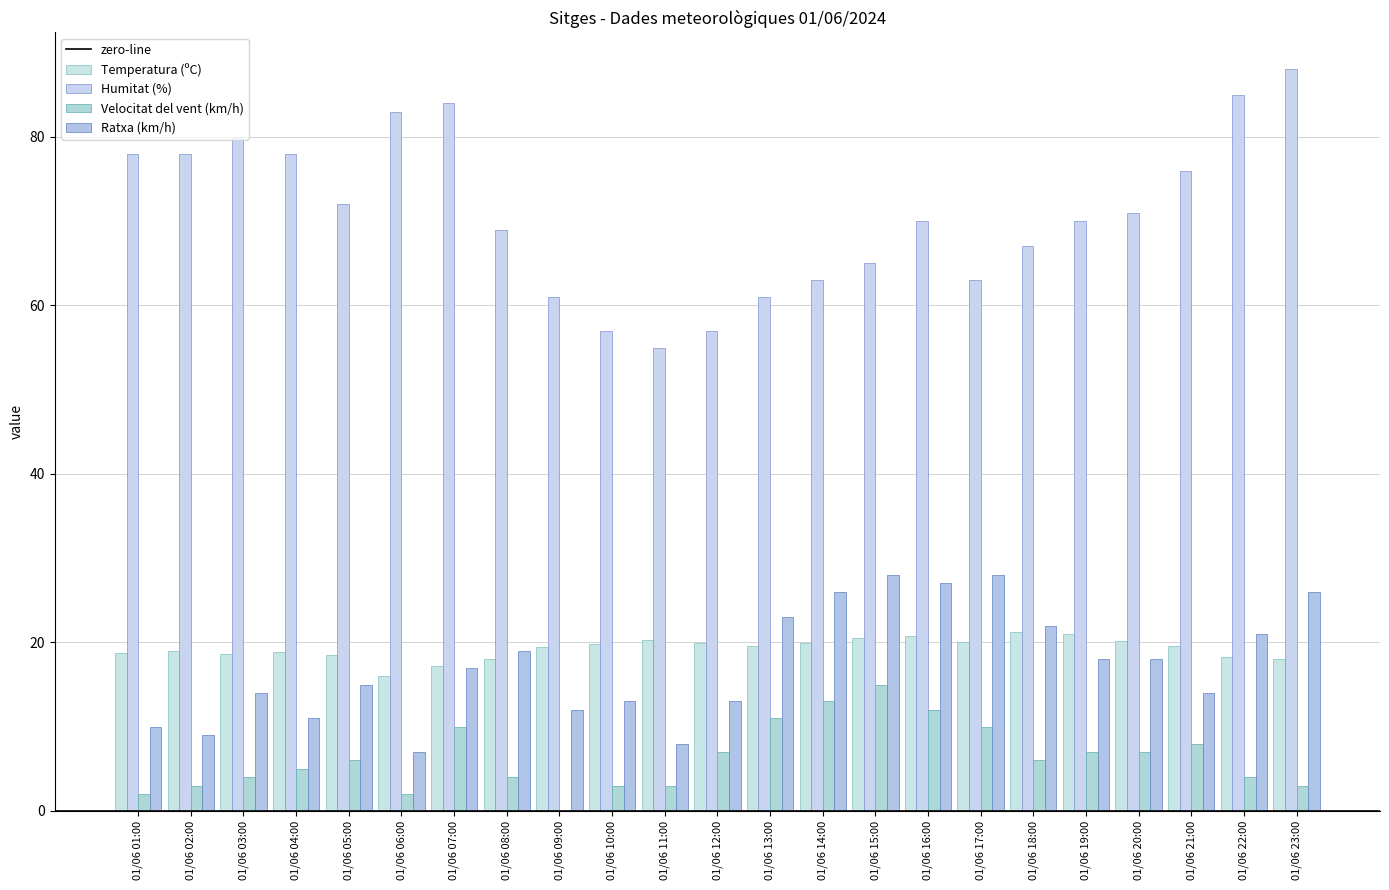

Reading left to right, transcribe all the data shown in this chart.

Temperatura (ºC): 01/06 01:00=18.8	01/06 02:00=19.0	01/06 03:00=18.6	01/06 04:00=18.9	01/06 05:00=18.5	01/06 06:00=16.0	01/06 07:00=17.2	01/06 08:00=18.0	01/06 09:00=19.5	01/06 10:00=19.8	01/06 11:00=20.3	01/06 12:00=19.9	01/06 13:00=19.6	01/06 14:00=19.9	01/06 15:00=20.5	01/06 16:00=20.8	01/06 17:00=20.1	01/06 18:00=21.2	01/06 19:00=21.0	01/06 20:00=20.2	01/06 21:00=19.6	01/06 22:00=18.3	01/06 23:00=18.0
Humitat (%): 01/06 01:00=78.0	01/06 02:00=78.0	01/06 03:00=80.0	01/06 04:00=78.0	01/06 05:00=72.0	01/06 06:00=83.0	01/06 07:00=84.0	01/06 08:00=69.0	01/06 09:00=61.0	01/06 10:00=57.0	01/06 11:00=55.0	01/06 12:00=57.0	01/06 13:00=61.0	01/06 14:00=63.0	01/06 15:00=65.0	01/06 16:00=70.0	01/06 17:00=63.0	01/06 18:00=67.0	01/06 19:00=70.0	01/06 20:00=71.0	01/06 21:00=76.0	01/06 22:00=85.0	01/06 23:00=88.0
Velocitat del vent (km/h): 01/06 01:00=2.0	01/06 02:00=3.0	01/06 03:00=4.0	01/06 04:00=5.0	01/06 05:00=6.0	01/06 06:00=2.0	01/06 07:00=10.0	01/06 08:00=4.0	01/06 09:00=0.0	01/06 10:00=3.0	01/06 11:00=3.0	01/06 12:00=7.0	01/06 13:00=11.0	01/06 14:00=13.0	01/06 15:00=15.0	01/06 16:00=12.0	01/06 17:00=10.0	01/06 18:00=6.0	01/06 19:00=7.0	01/06 20:00=7.0	01/06 21:00=8.0	01/06 22:00=4.0	01/06 23:00=3.0
Ratxa (km/h): 01/06 01:00=10.0	01/06 02:00=9.0	01/06 03:00=14.0	01/06 04:00=11.0	01/06 05:00=15.0	01/06 06:00=7.0	01/06 07:00=17.0	01/06 08:00=19.0	01/06 09:00=12.0	01/06 10:00=13.0	01/06 11:00=8.0	01/06 12:00=13.0	01/06 13:00=23.0	01/06 14:00=26.0	01/06 15:00=28.0	01/06 16:00=27.0	01/06 17:00=28.0	01/06 18:00=22.0	01/06 19:00=18.0	01/06 20:00=18.0	01/06 21:00=14.0	01/06 22:00=21.0	01/06 23:00=26.0